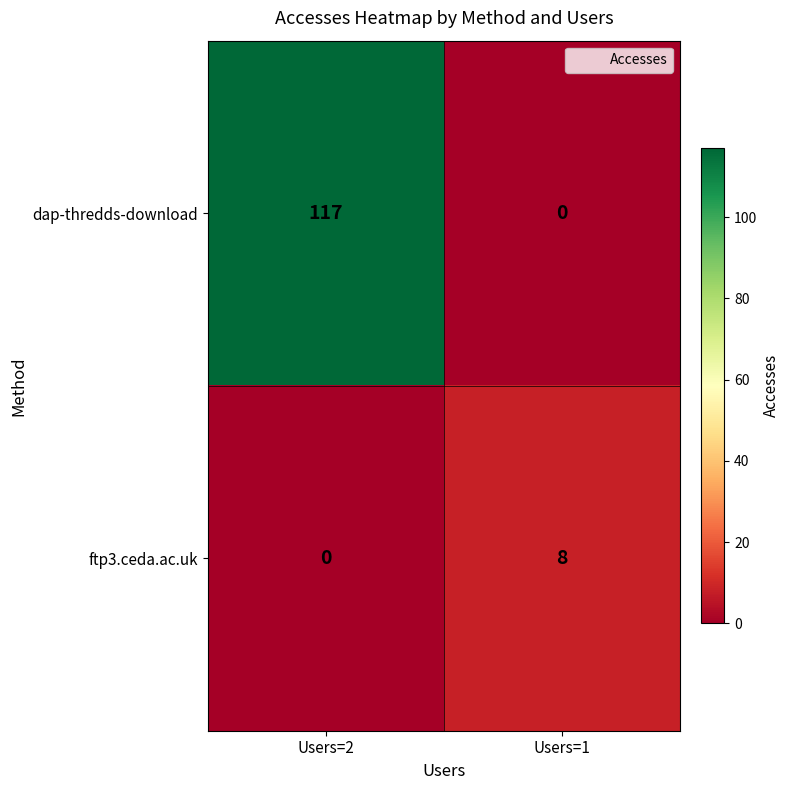

What is the difference between the dap-thredds-download values at Users=1 and Users=2?

117